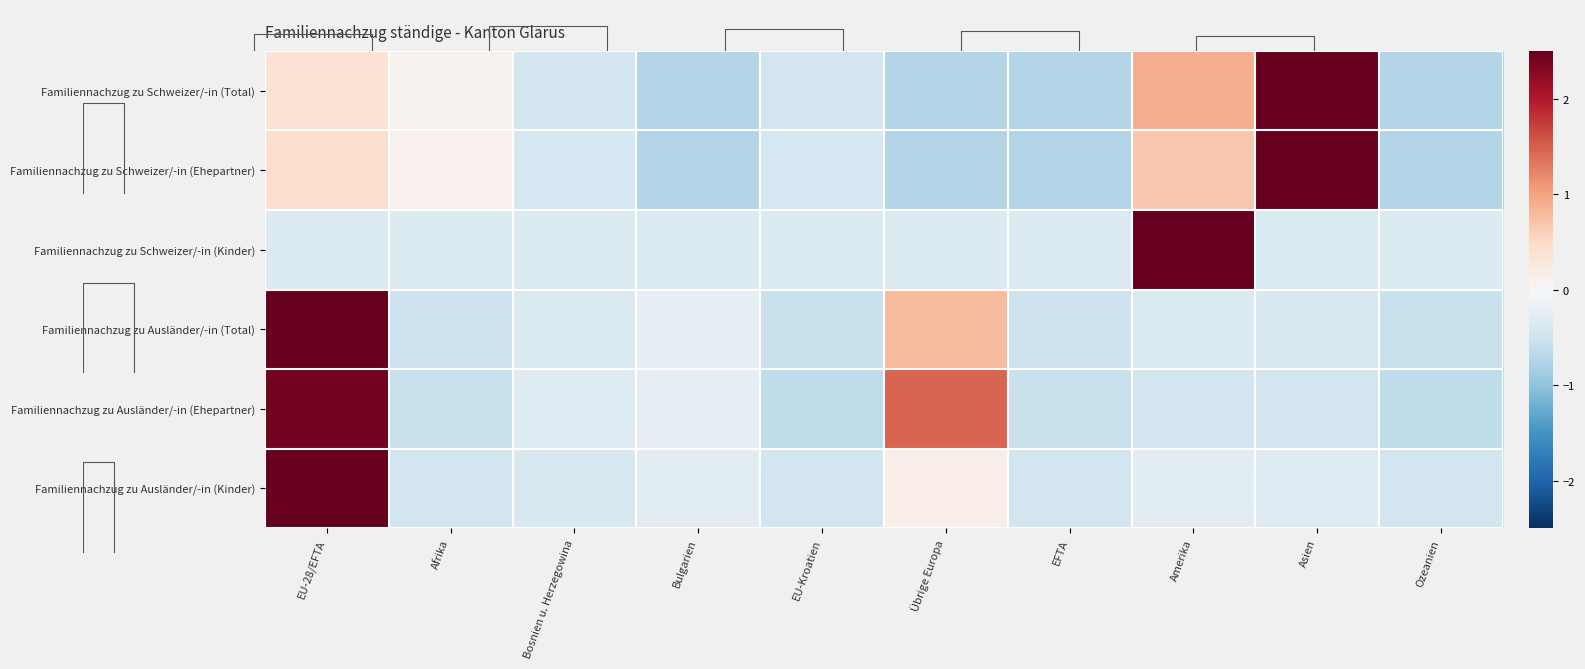

What is the minimum value shown in the chart?

-0.7